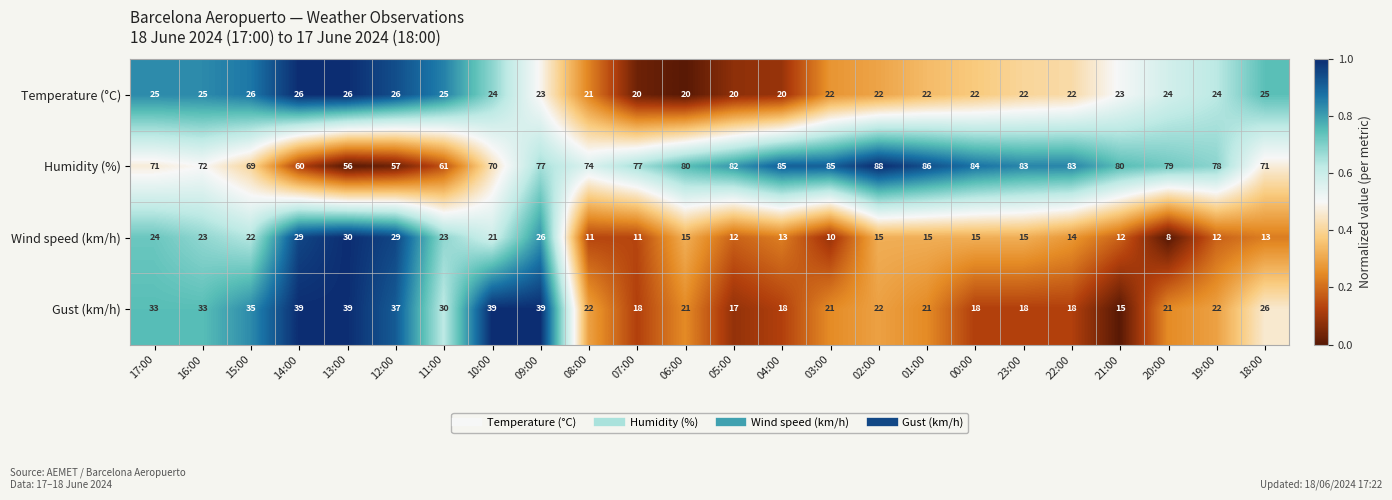

The value of Wind speed (km/h) at 07:00 is 11. True or false?

True